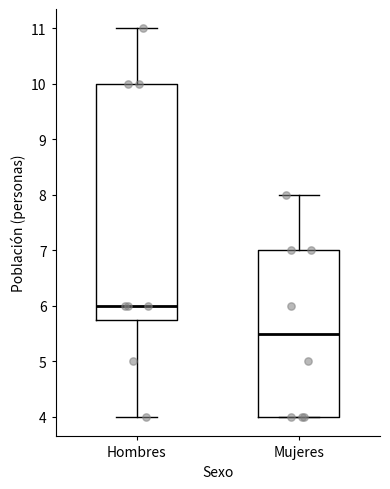

Comparing the boxes themselves (not the whiskers), which one is the tallest?

Hombres